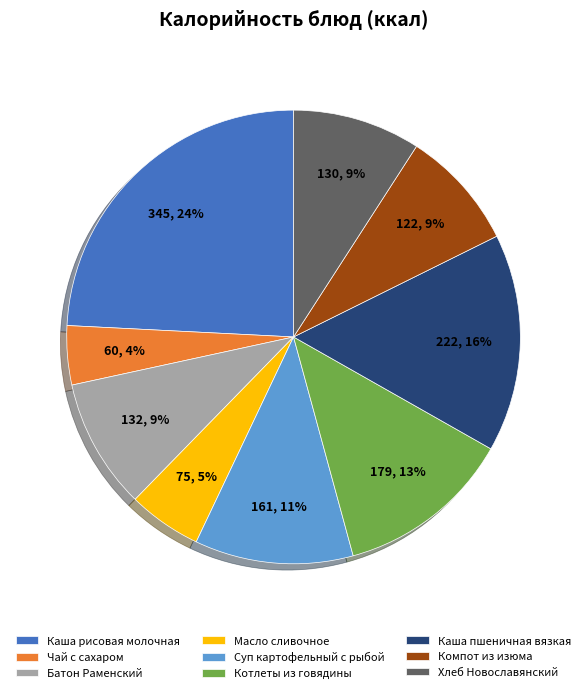

Between Чай с сахаром and Суп картофельный с рыбой, which is larger?

Суп картофельный с рыбой